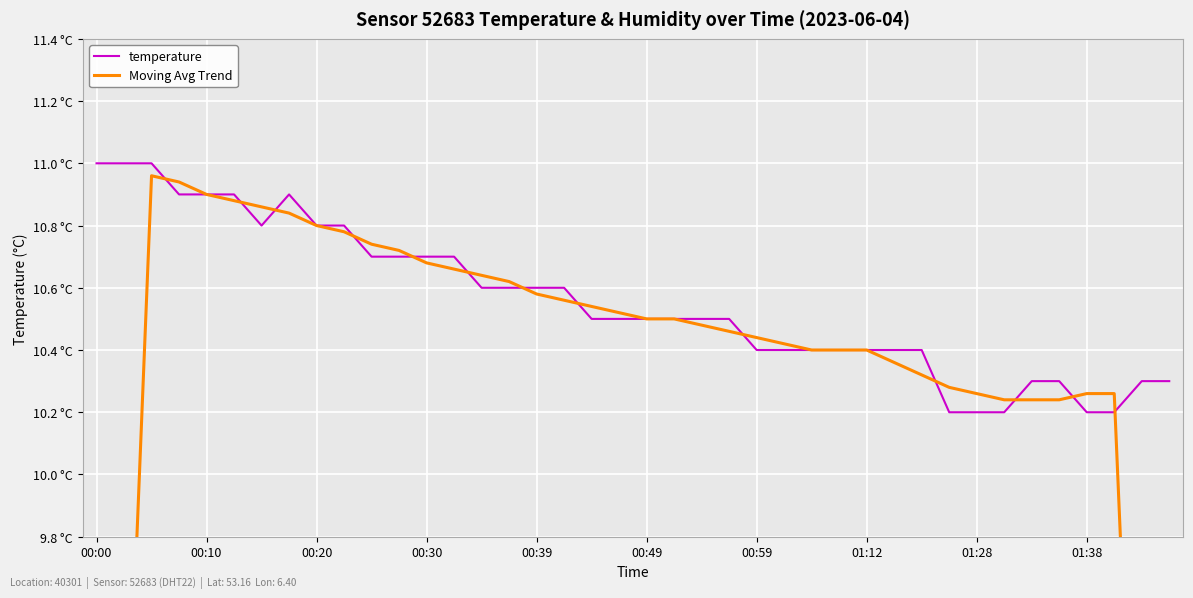

What is the highest value of the temperature series?

11.0